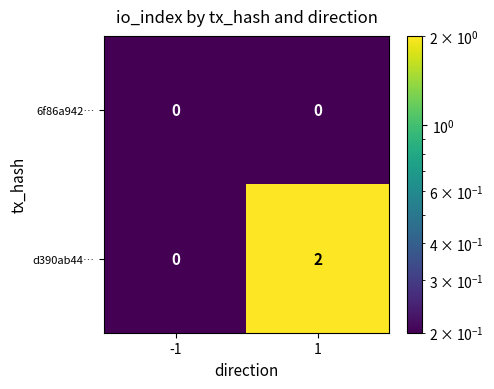

Which series has the largest total across all categories?

d390ab44…